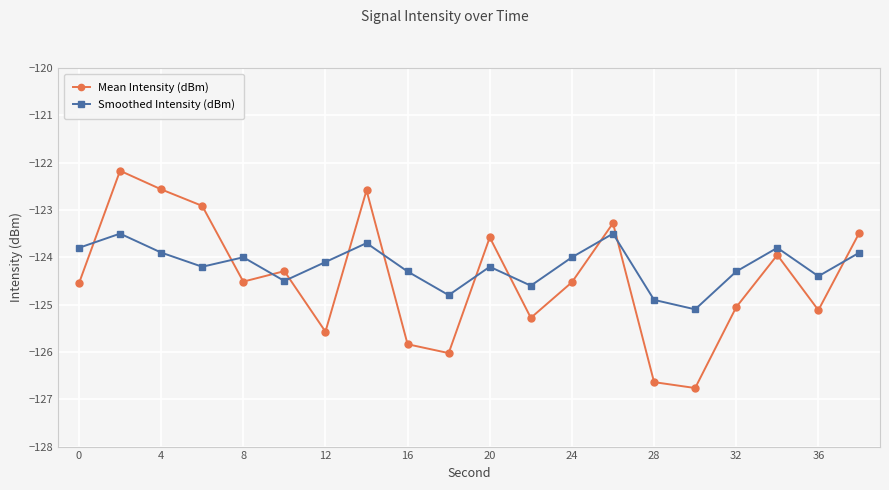

Which series ends up on top after the final intersection of Mean Intensity (dBm) and Smoothed Intensity (dBm)?

Mean Intensity (dBm)